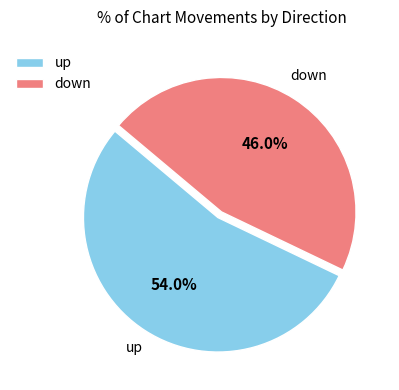

Which slice represents more than half of the pie?

up